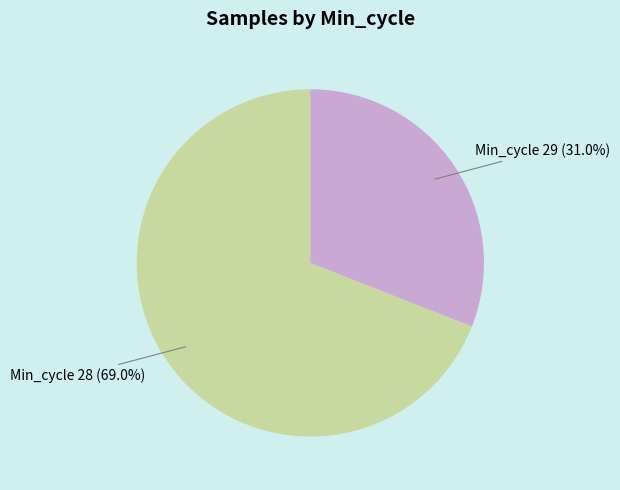

Combined, do Min_cycle 29 and Min_cycle 28 account for over 50%?

Yes